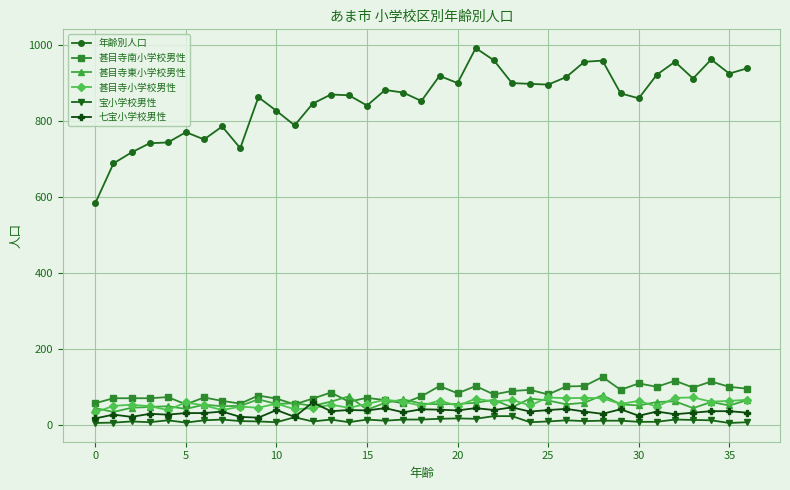

Count the number of categories in the chart.

37